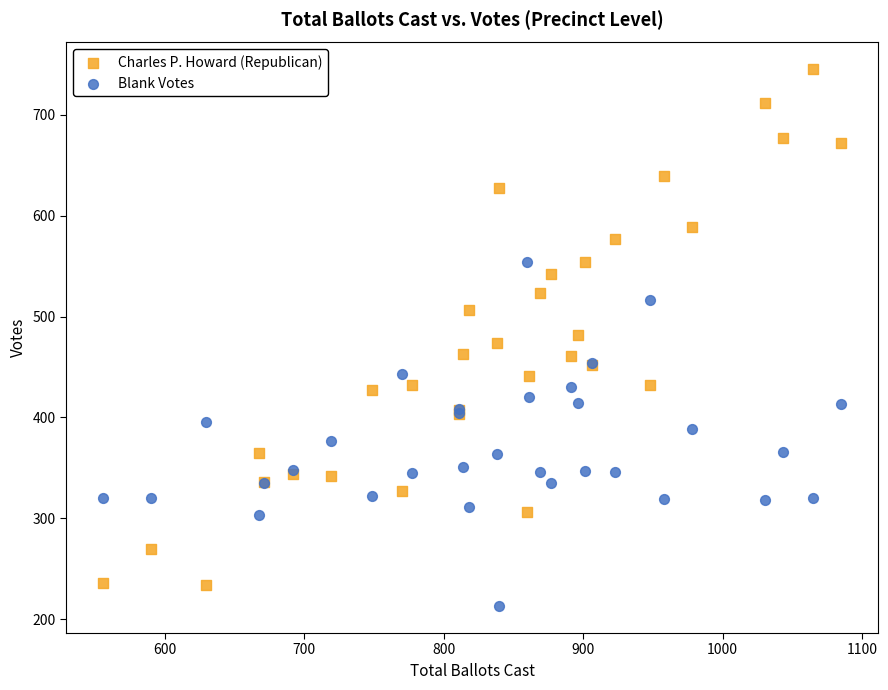

Which series has the largest Y range (max minus min)?

Charles P. Howard (Republican)